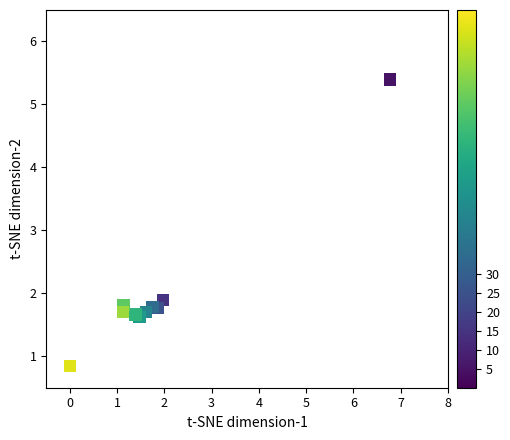

What Y value in the scatter plot is closest to 3?

1.9